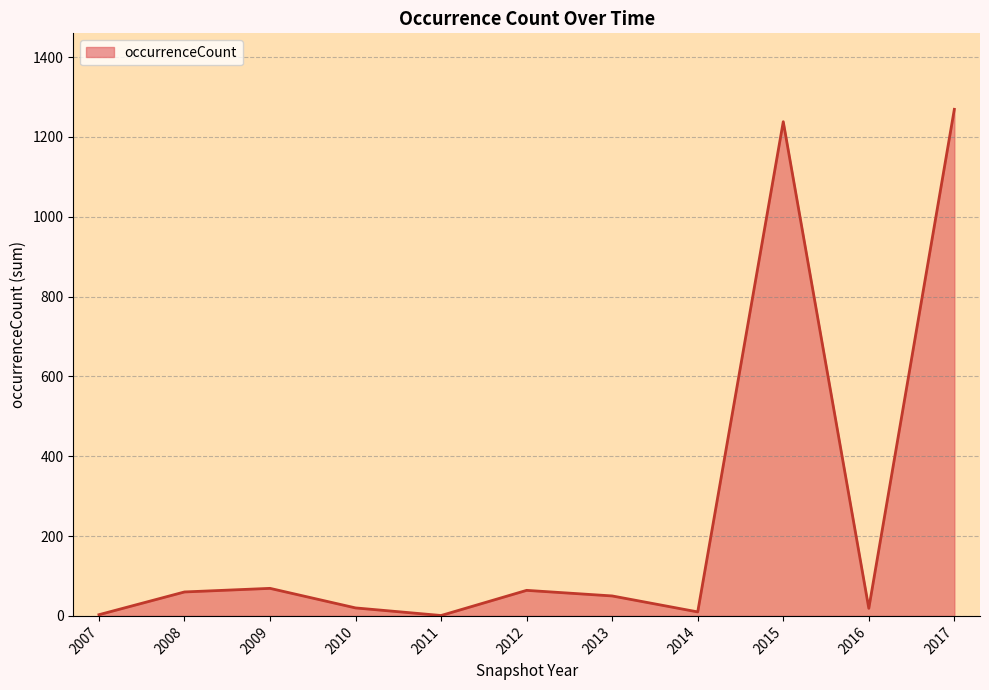

Which category has the highest value across all series?

2017